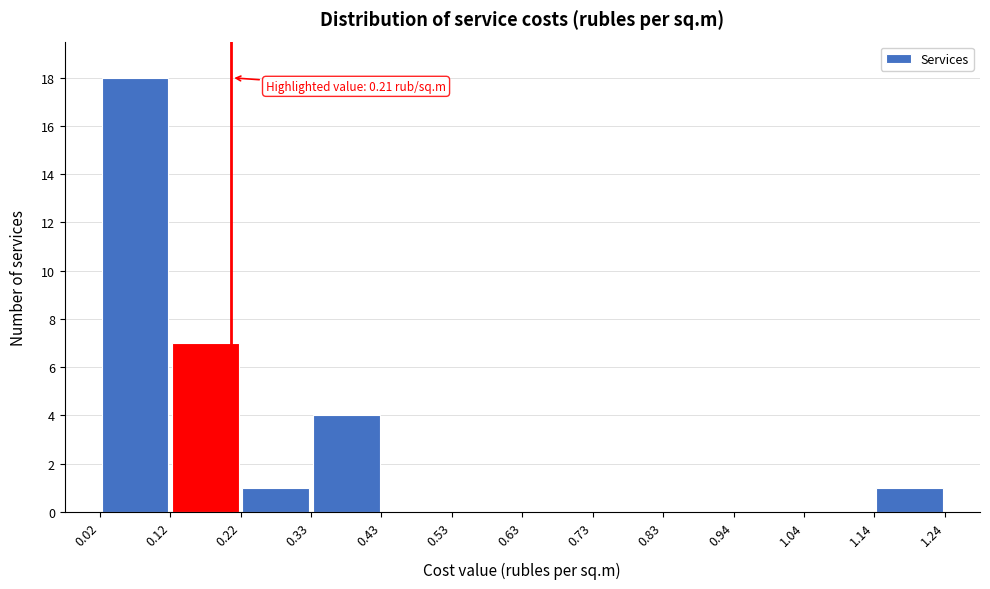

Over which range of the x-axis is the bar tallest?

0.02 to 0.12